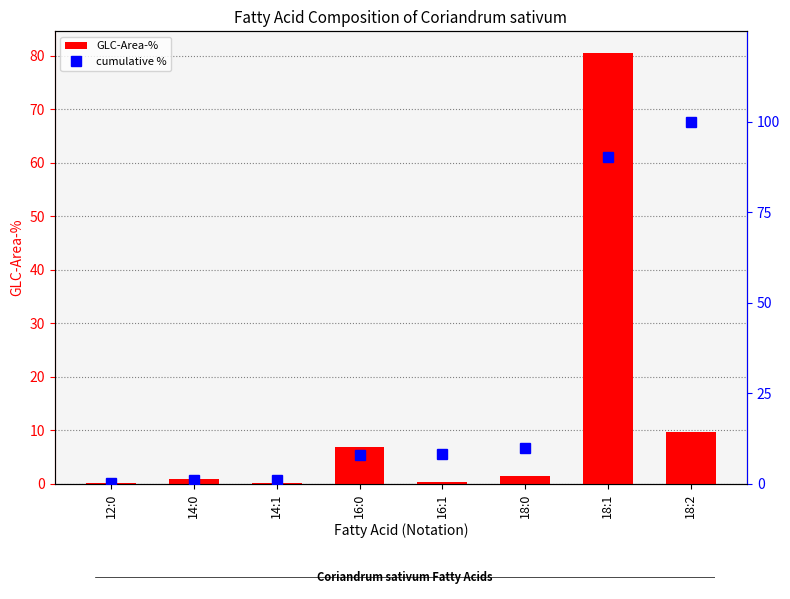

List the labels in order of GLC-Area-% value, smallest first.

12:0, 14:1, 16:1, 14:0, 18:0, 16:0, 18:2, 18:1